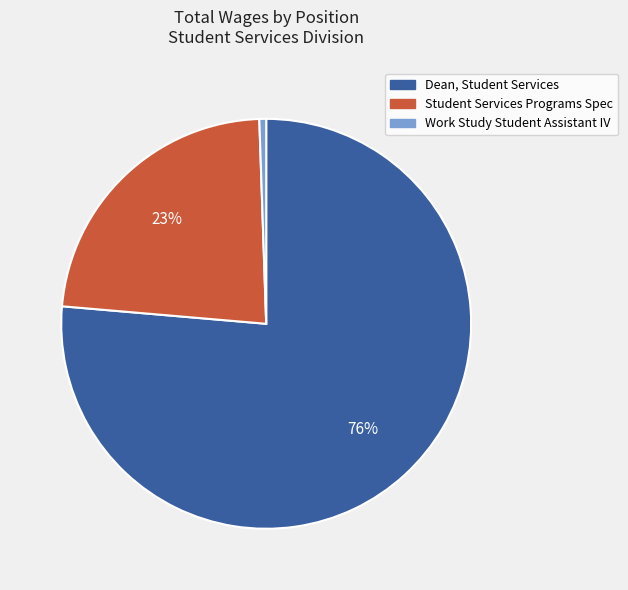

Do Work Study Student Assistant IV and Student Services Programs Spec together represent more than half of the pie?

No